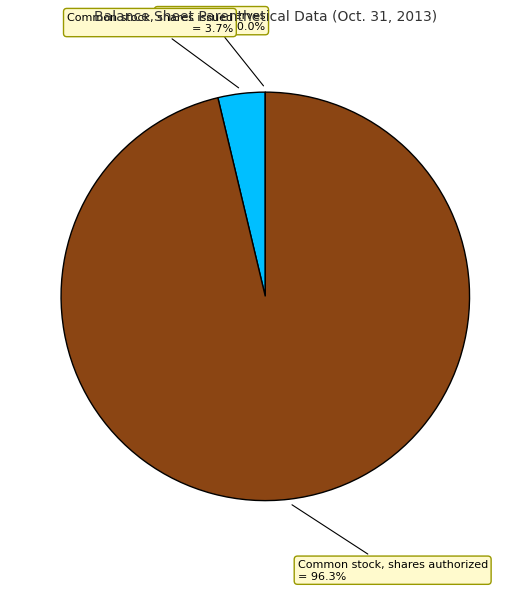

Does any single category account for the majority?

Yes